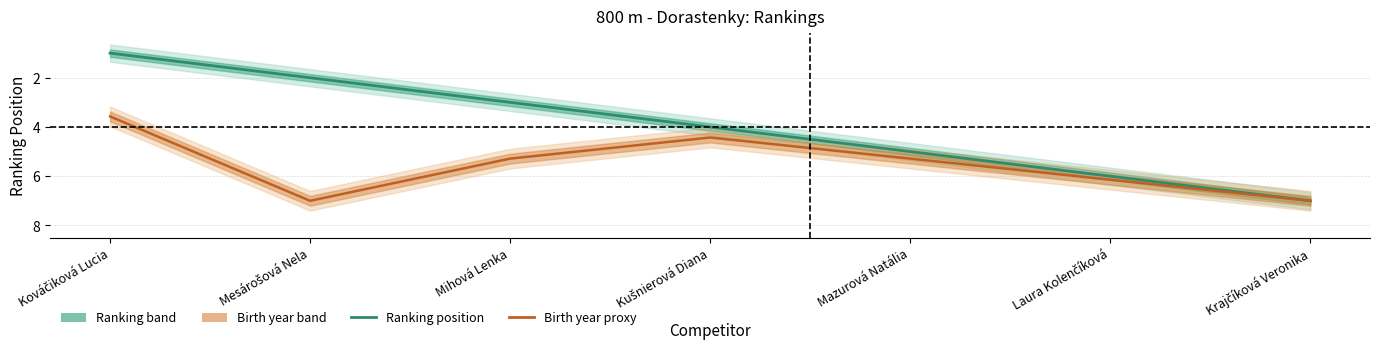

At which label is Ranking position closest to 4?

Kušnierová Diana